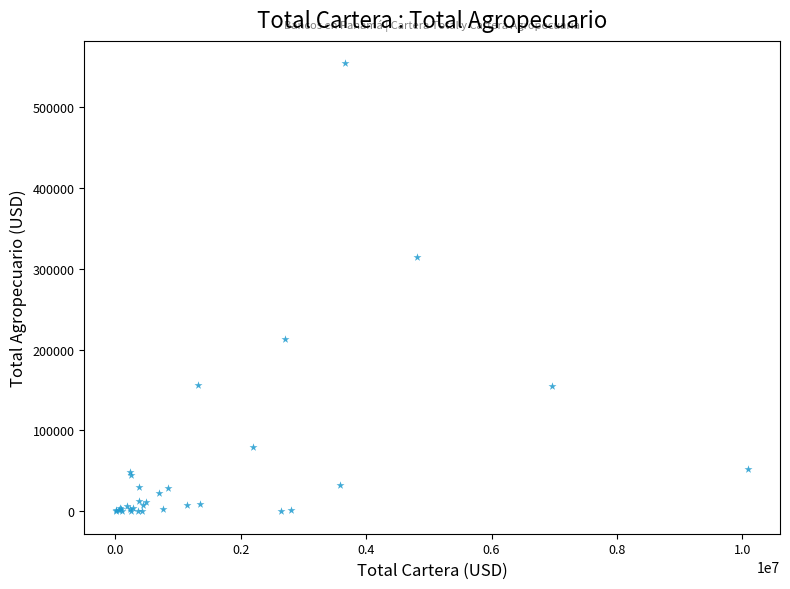

What Y value in the scatter plot is closest to 277036?

314723.8